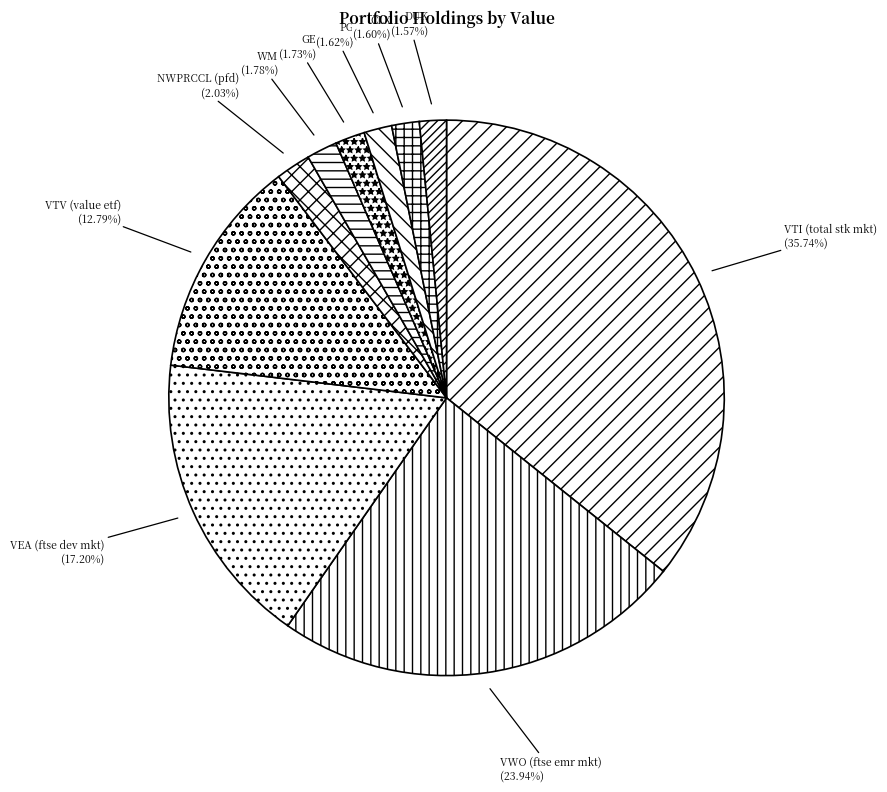

To the nearest percent, what portion does CLX represent?

2%